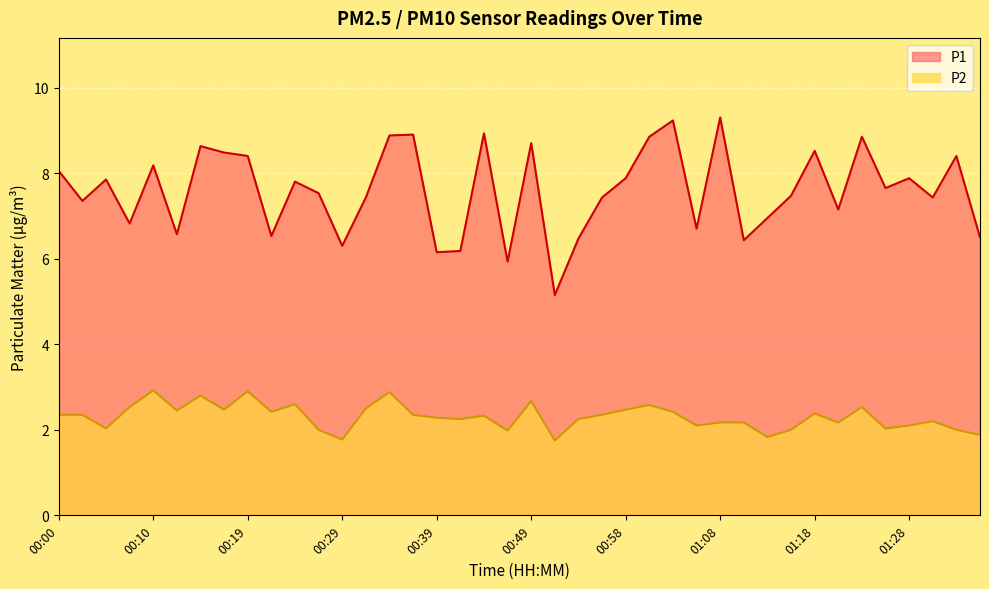

What is the sum of all P1 values?

303.8